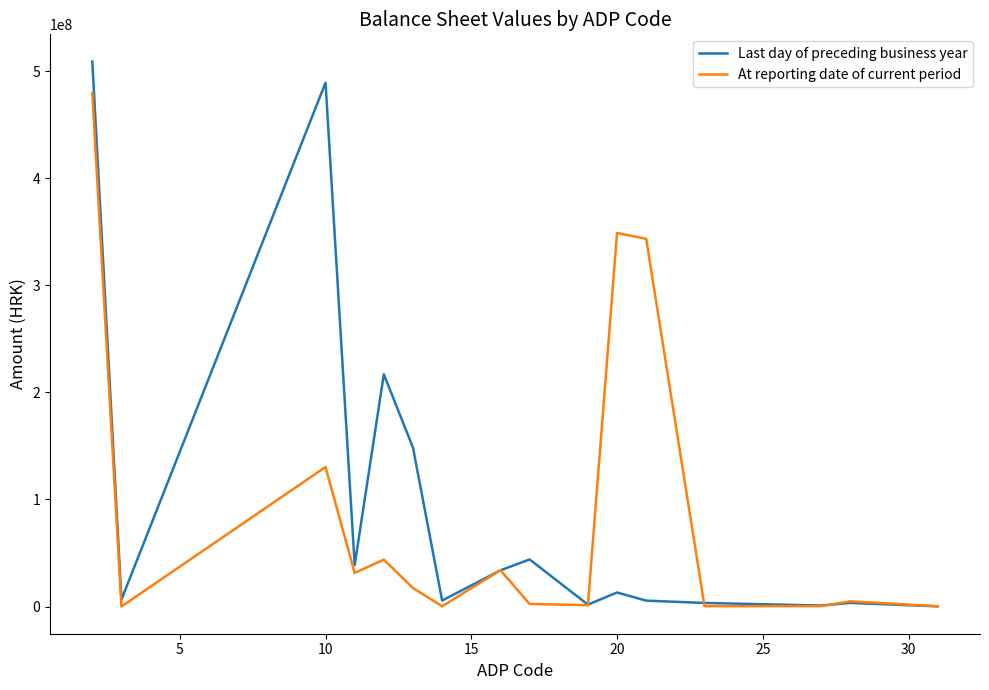

Which series has the largest range (max minus min)?

Last day of preceding business year